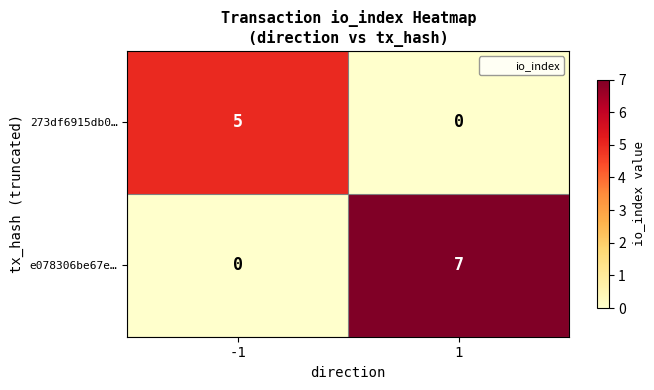

List the series in order of their overall mean, lowest first.

273df6915db0…, e078306be67e…